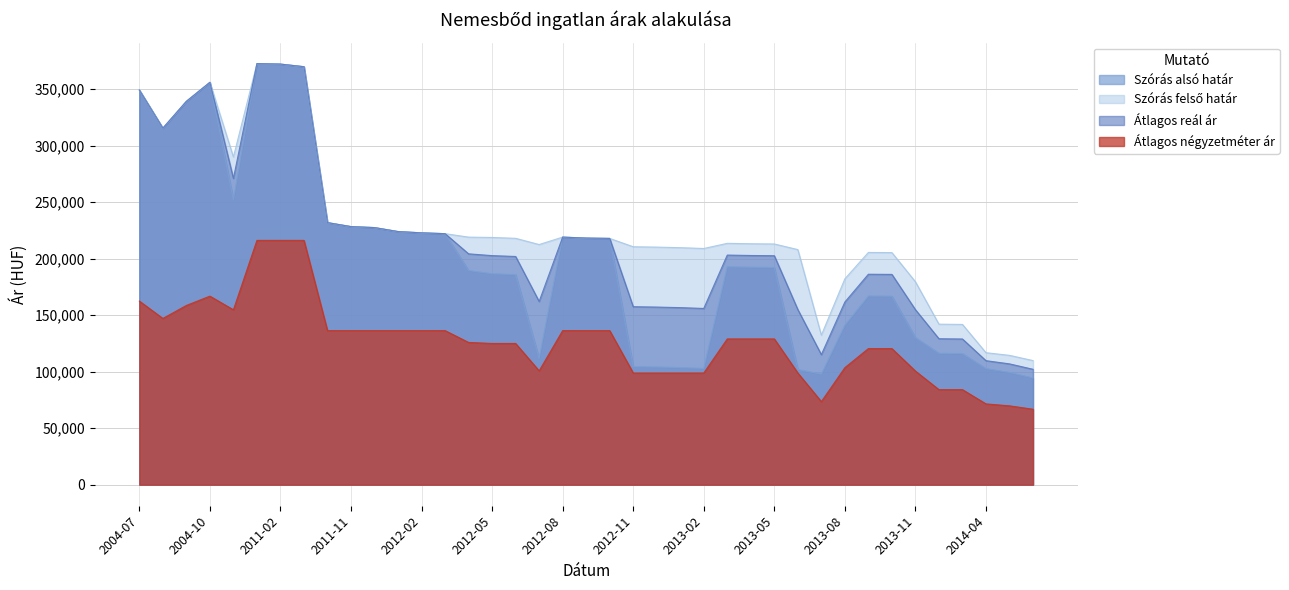

Reading left to right, extract all data points from this chart.

Szórás alsó határ: 349266	315543	339284	356123	252147	372672	372249	369943	231943	228425	227546	224038	222893	222175	189535	186665	185910	111764	219119	218253	217965	104471	104141	103648	102915	192832	192464	192254	101949	97839	141150	166974	166832	130197	116280	116052	102701	99382	94424
Szórás felső határ: 349266	315543	339284	356123	290015	372672	372249	369943	231943	228425	227546	224038	222893	222175	219103	218805	218050	212552	219119	218253	217965	210597	210267	209774	209041	213616	213248	213038	208075	132337	182206	205550	205408	179603	142068	141840	116813	114470	109840
Átlagos reál ár: 349266	315543	339284	356123	271081	372672	372249	369943	231943	228425	227546	224038	222893	222175	204319	202735	201980	162158	219119	218253	217965	157534	157204	156711	155978	203224	202856	202646	155012	115088	161678	186262	186120	154900	129174	128946	109757	106926	102132
Átlagos négyzetméter ár: 162500	147122	158638	166863	154776	216216	216216	216216	136363	136363	136363	136363	136363	136363	125908	124999	124999	100728	136363	136363	136363	98841	98841	98841	98841	129014	129014	129014	98841	73517	103571	120454	120454	100555	84110	84110	71503	69782	66771